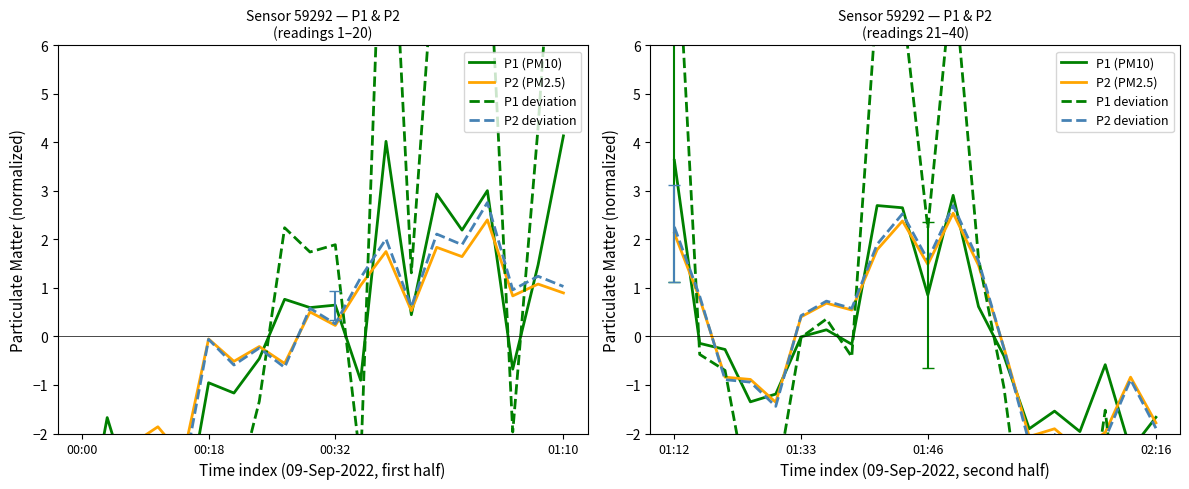

What is the value of the P2 deviation point at the 16th from the left?

-2.0